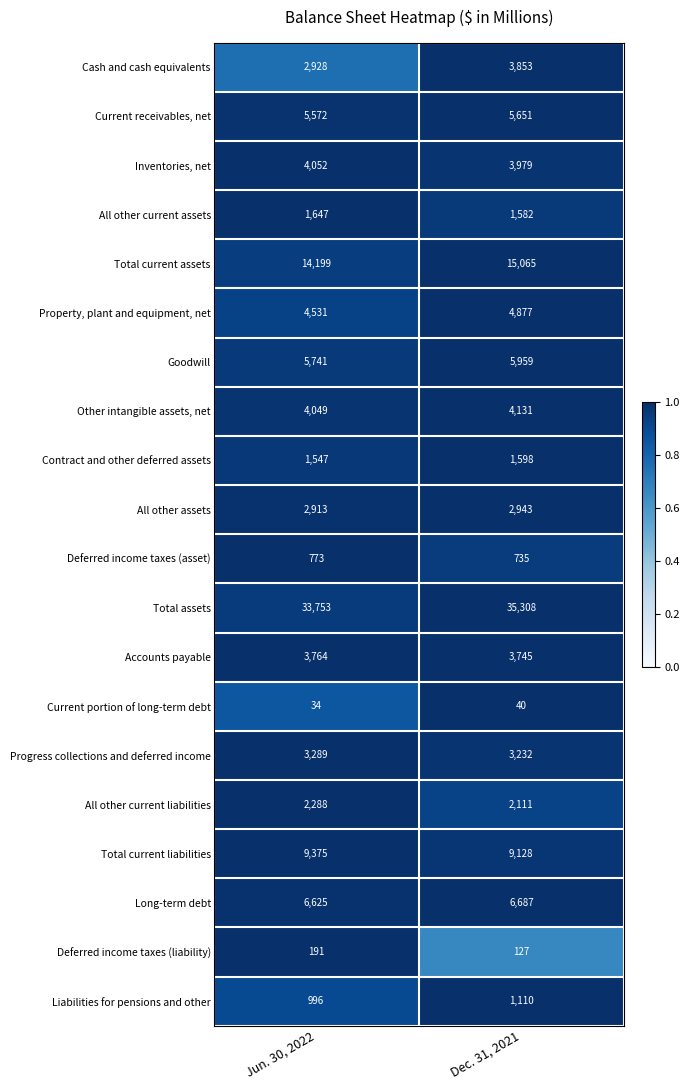

Which category has the lowest value in the Other intangible assets, net series?

Jun. 30, 2022